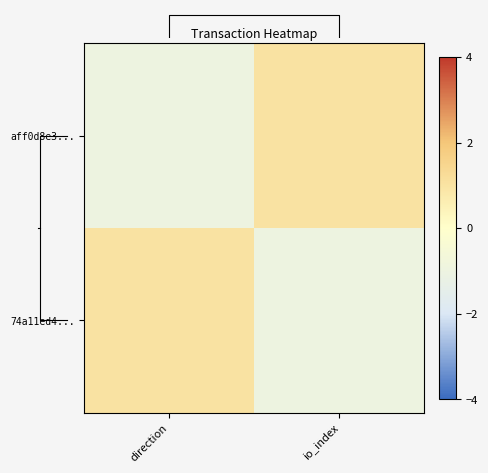

How many values in 74a11ed4... are below zero?

1